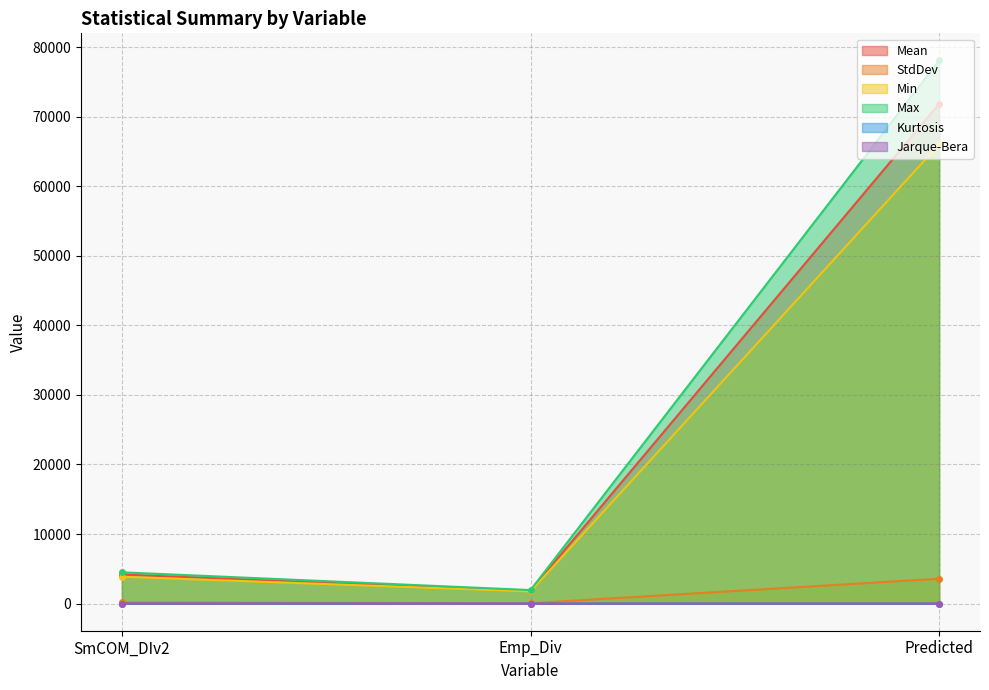

The StdDev series shows 804.3 at Predicted. True or false?

False